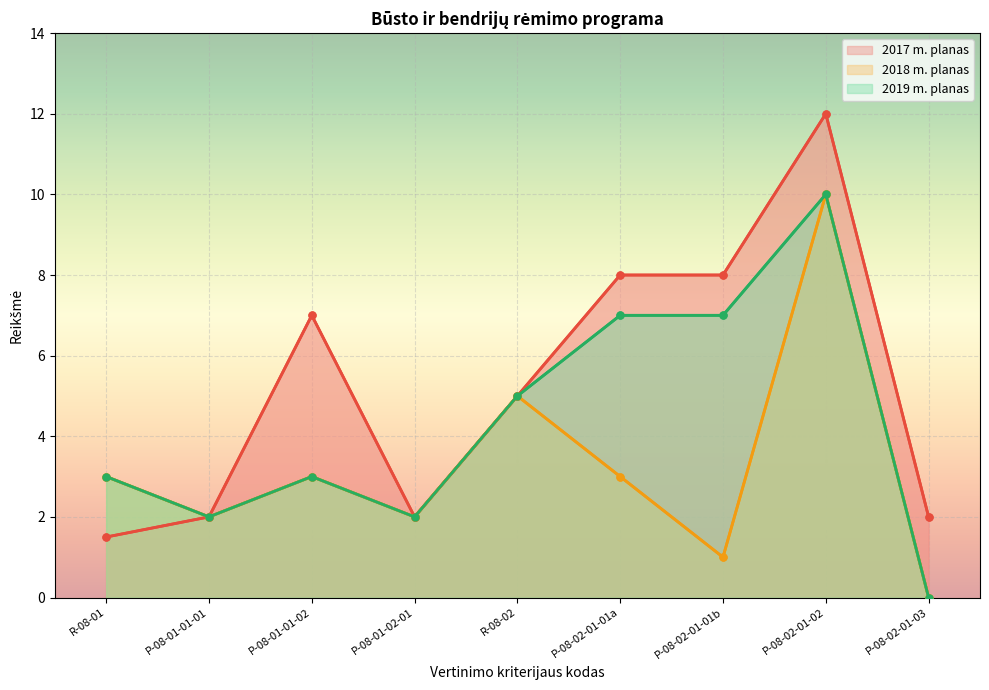

Count the number of data series in this chart.

3